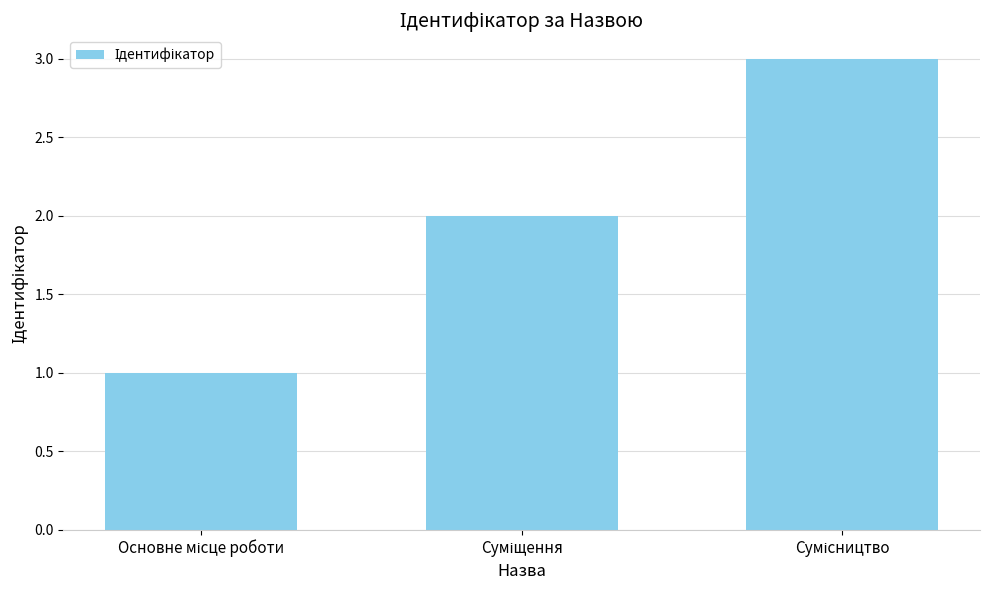

What is the sum of all values?

6